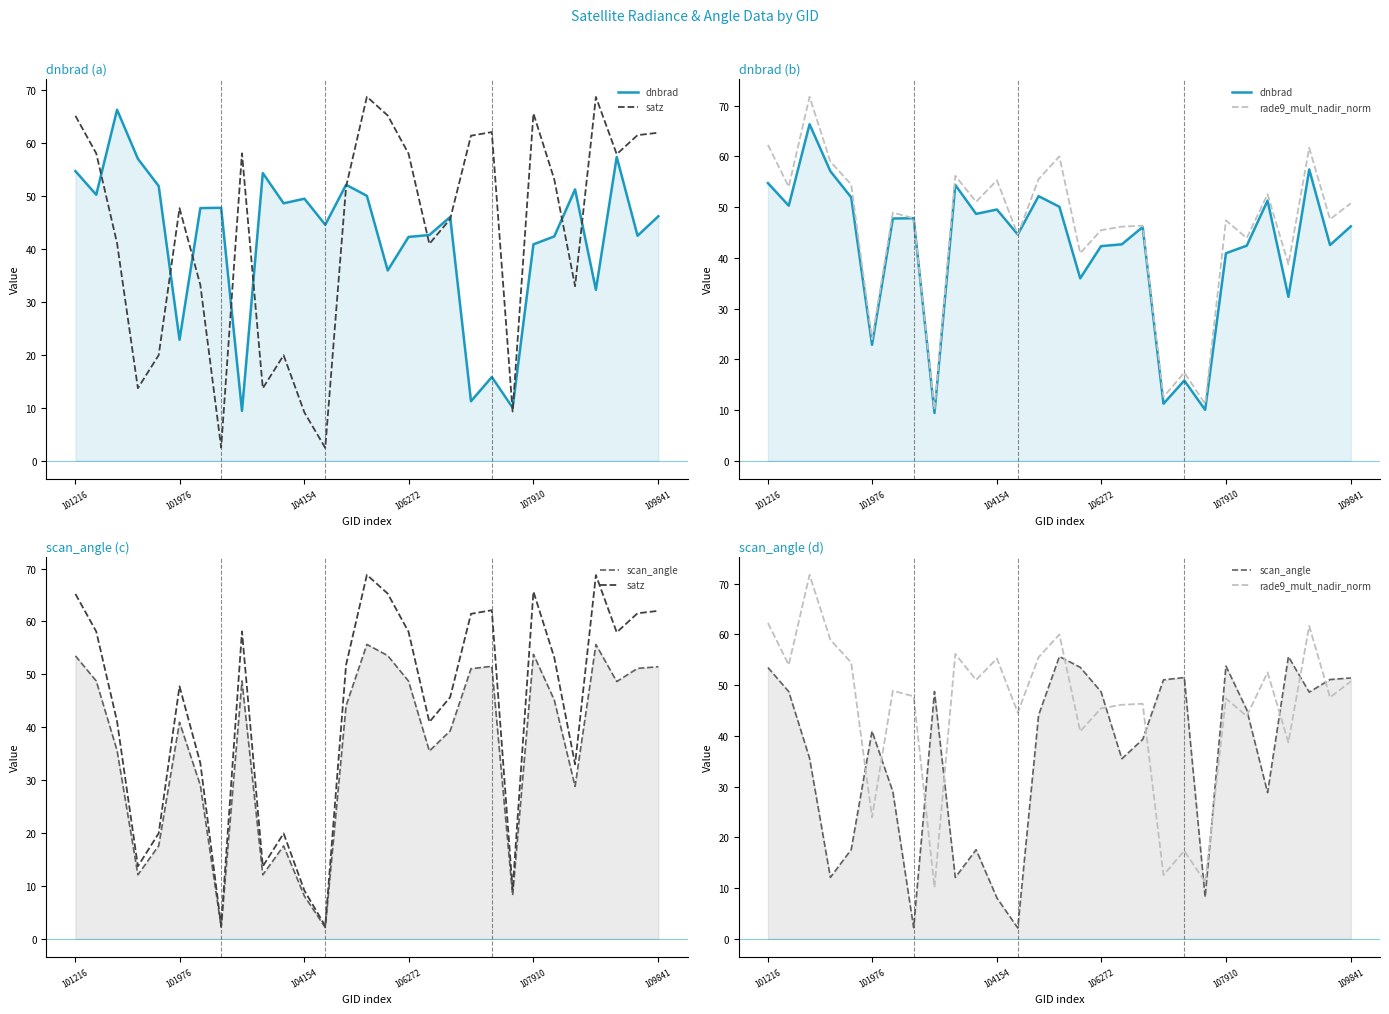

List the series in order of their peak value, highest first.

rade9_mult_nadir_norm, satz, dnbrad, scan_angle